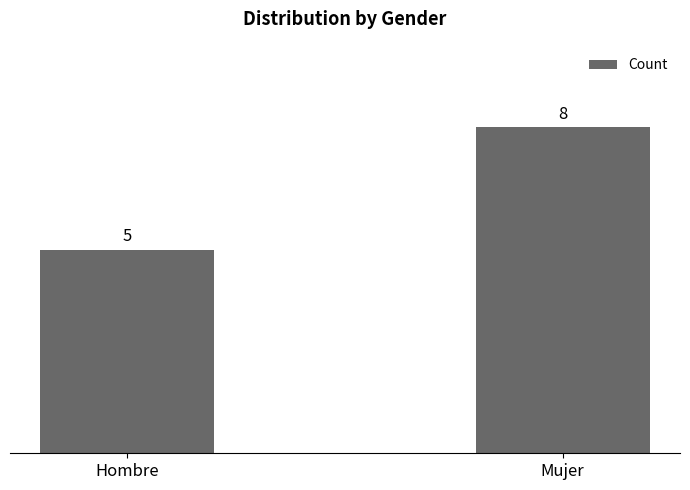

How many values are between 5 and 8?

2